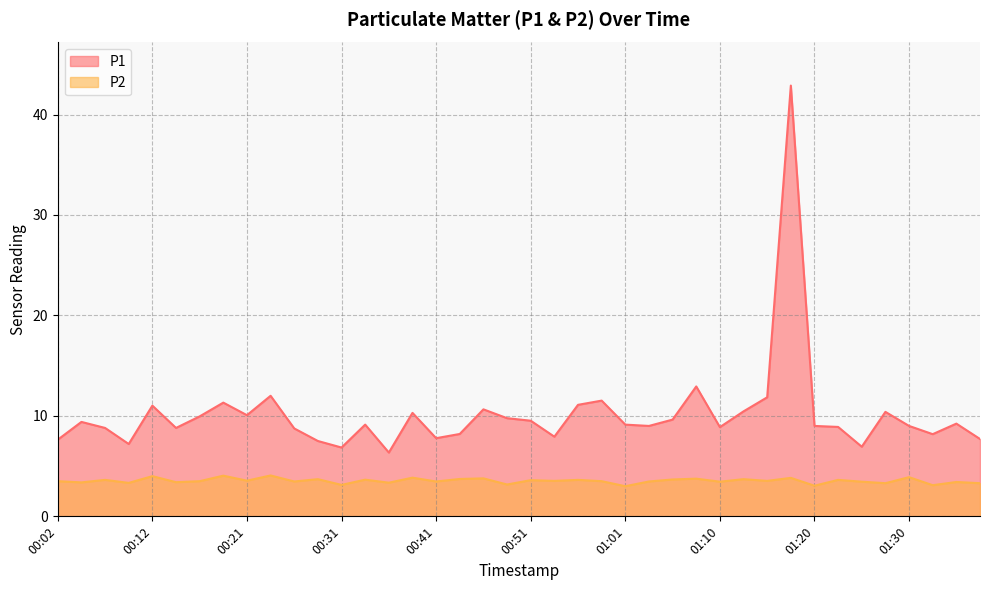

Which category has the highest value in the P2 series?

00:24